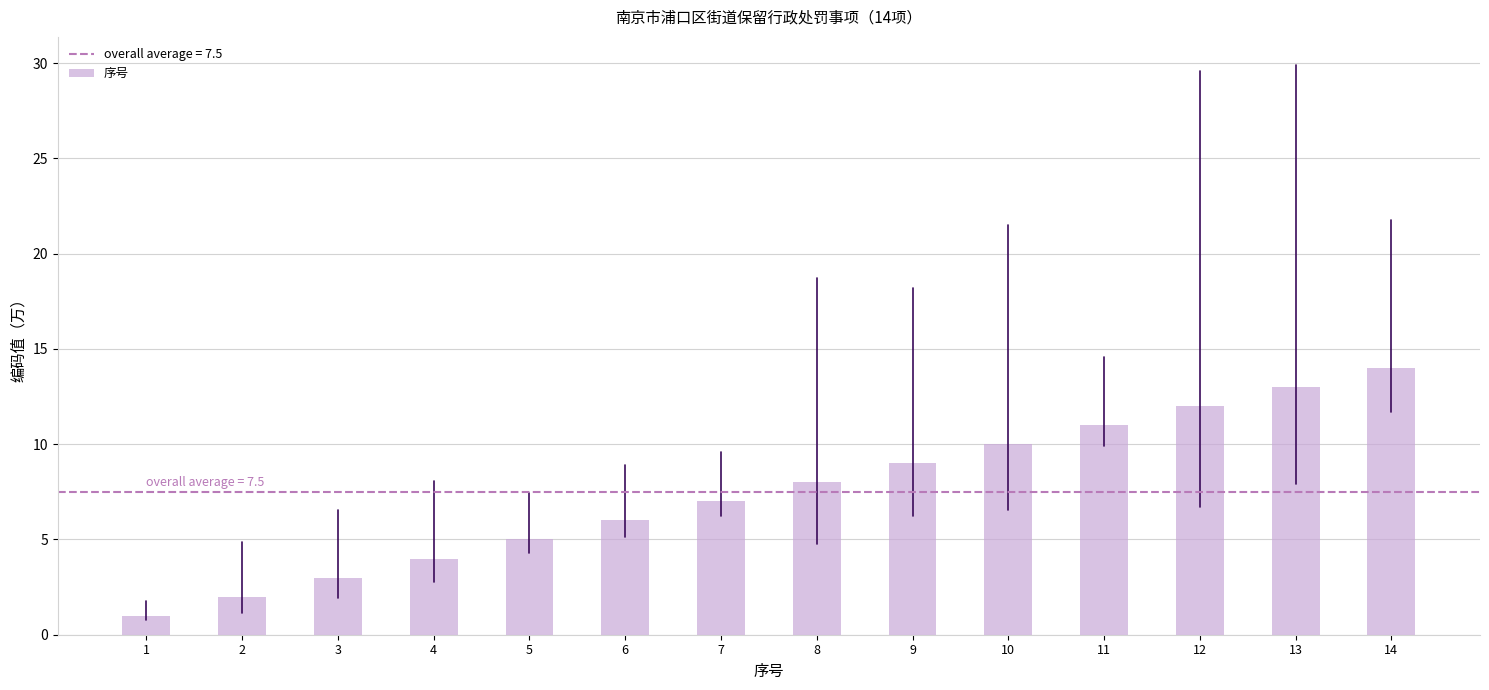

Count the number of categories in the chart.

14